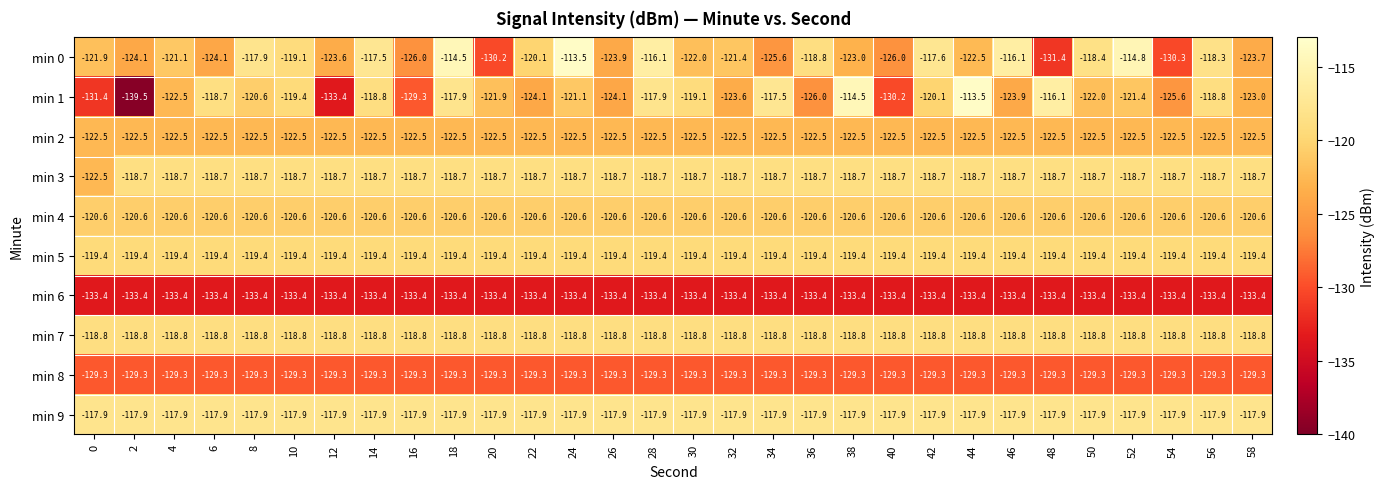

What is the spread (max minus min) of values at 30?

15.5